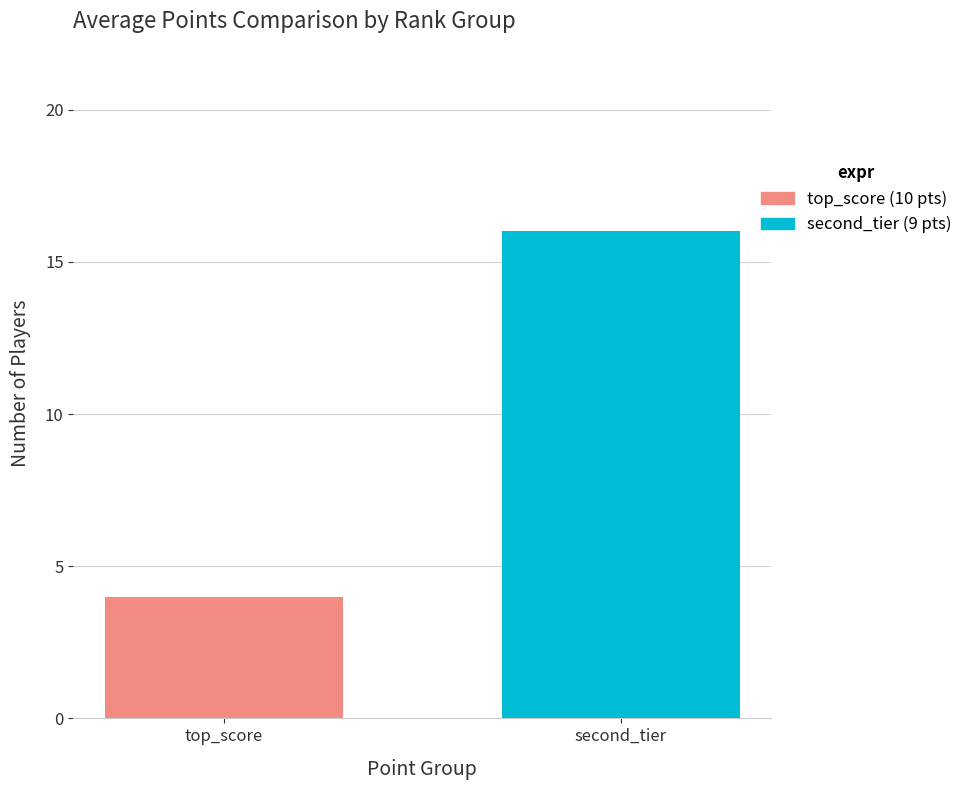

What is the greatest value displayed?

16